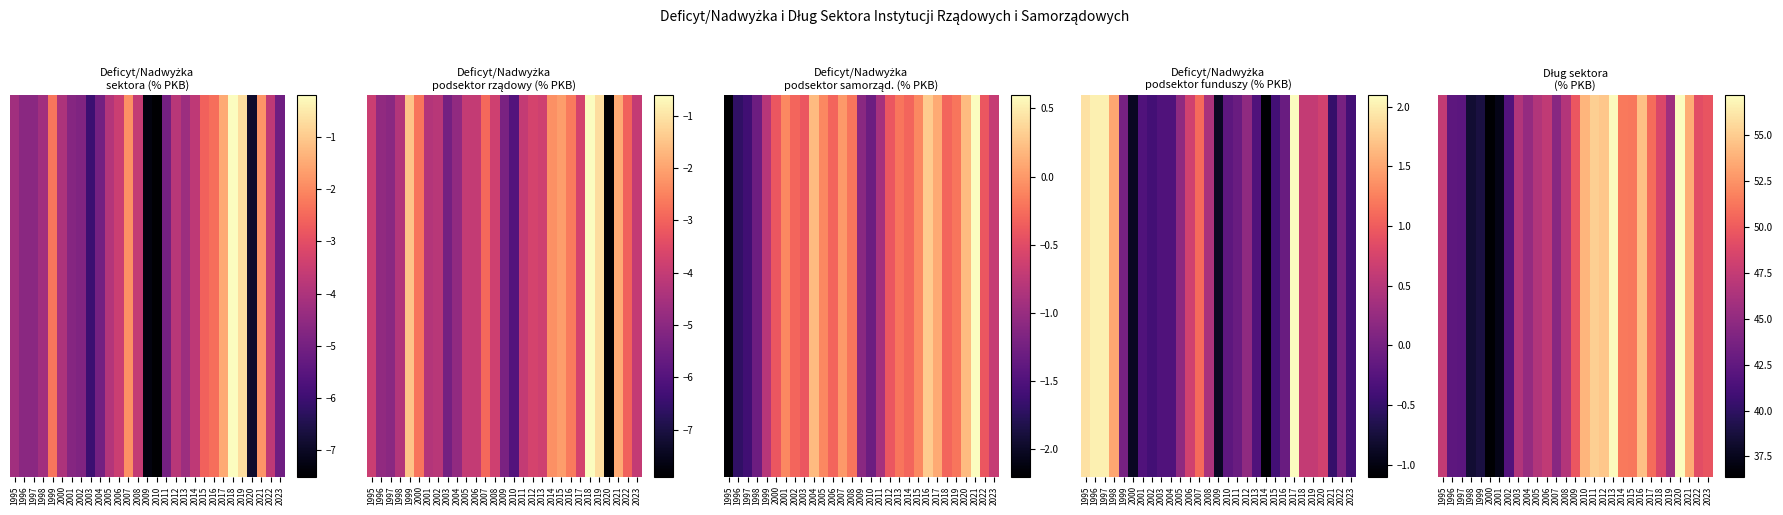

Reading right to left, what are all the values shown in this chart?

2023=49.6	2022=49.2	2021=53.6	2020=57.2	2019=45.7	2018=48.7	2017=50.8	2016=54.5	2015=51.3	2014=51.4	2013=57.1	2012=54.8	2011=55.1	2010=54.0	2009=49.8	2008=46.7	2007=44.5	2006=47.3	2005=46.6	2004=45.1	2003=46.6	2002=41.7	2001=37.3	2000=36.4	1999=38.9	1998=38.4	1997=42.2	1996=42.3	1995=47.5